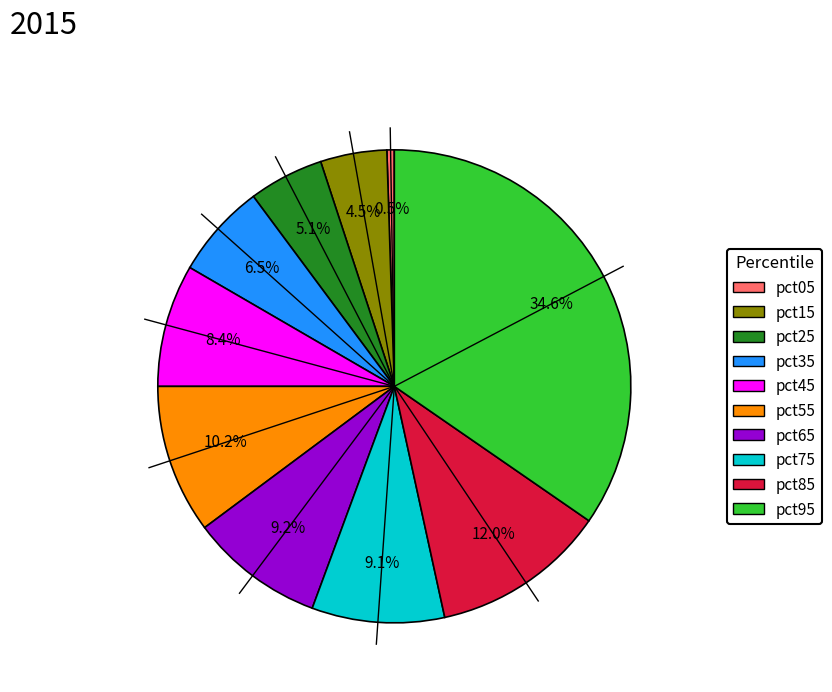

Does any single category account for the majority?

No